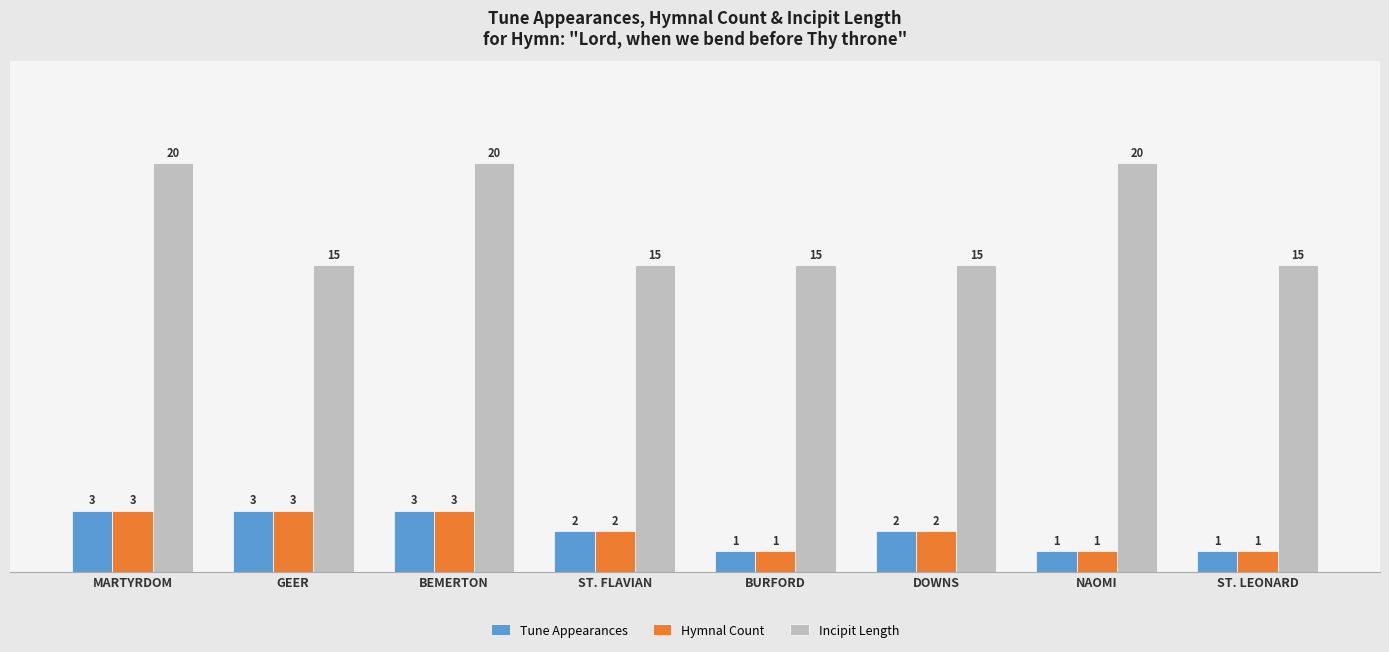

What is the value of the Incipit Length bar at the 5th from the left?

15